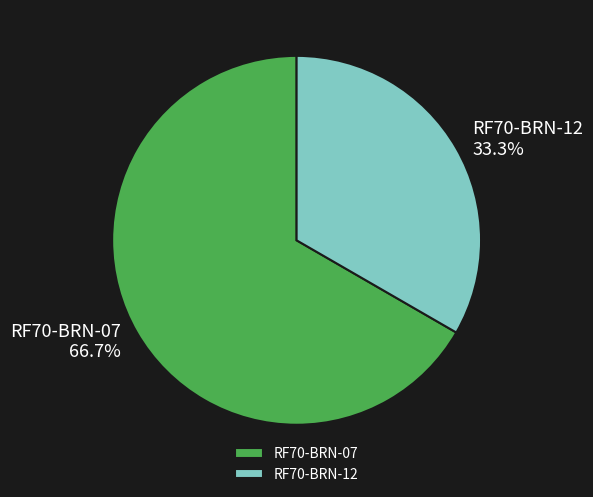

Is there any slice that represents more than half of the pie?

Yes